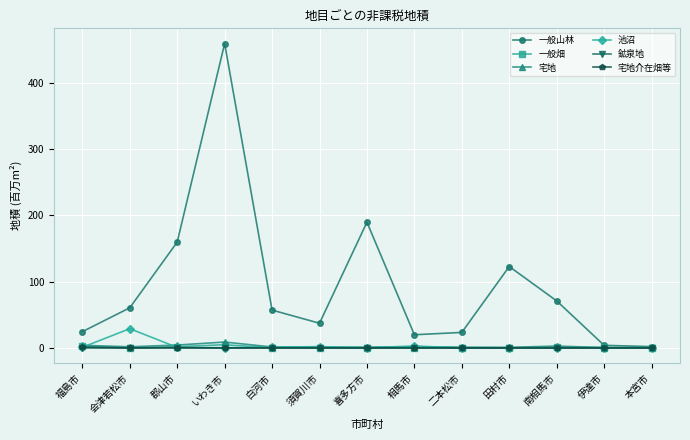

What value does the 一般山林 series have at 喜多方市?

189.8